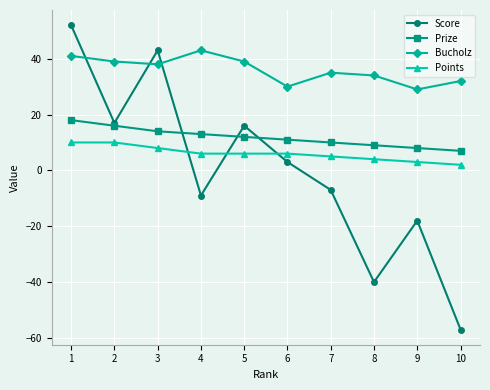

True or false: Points and Prize intersect in this chart.

False